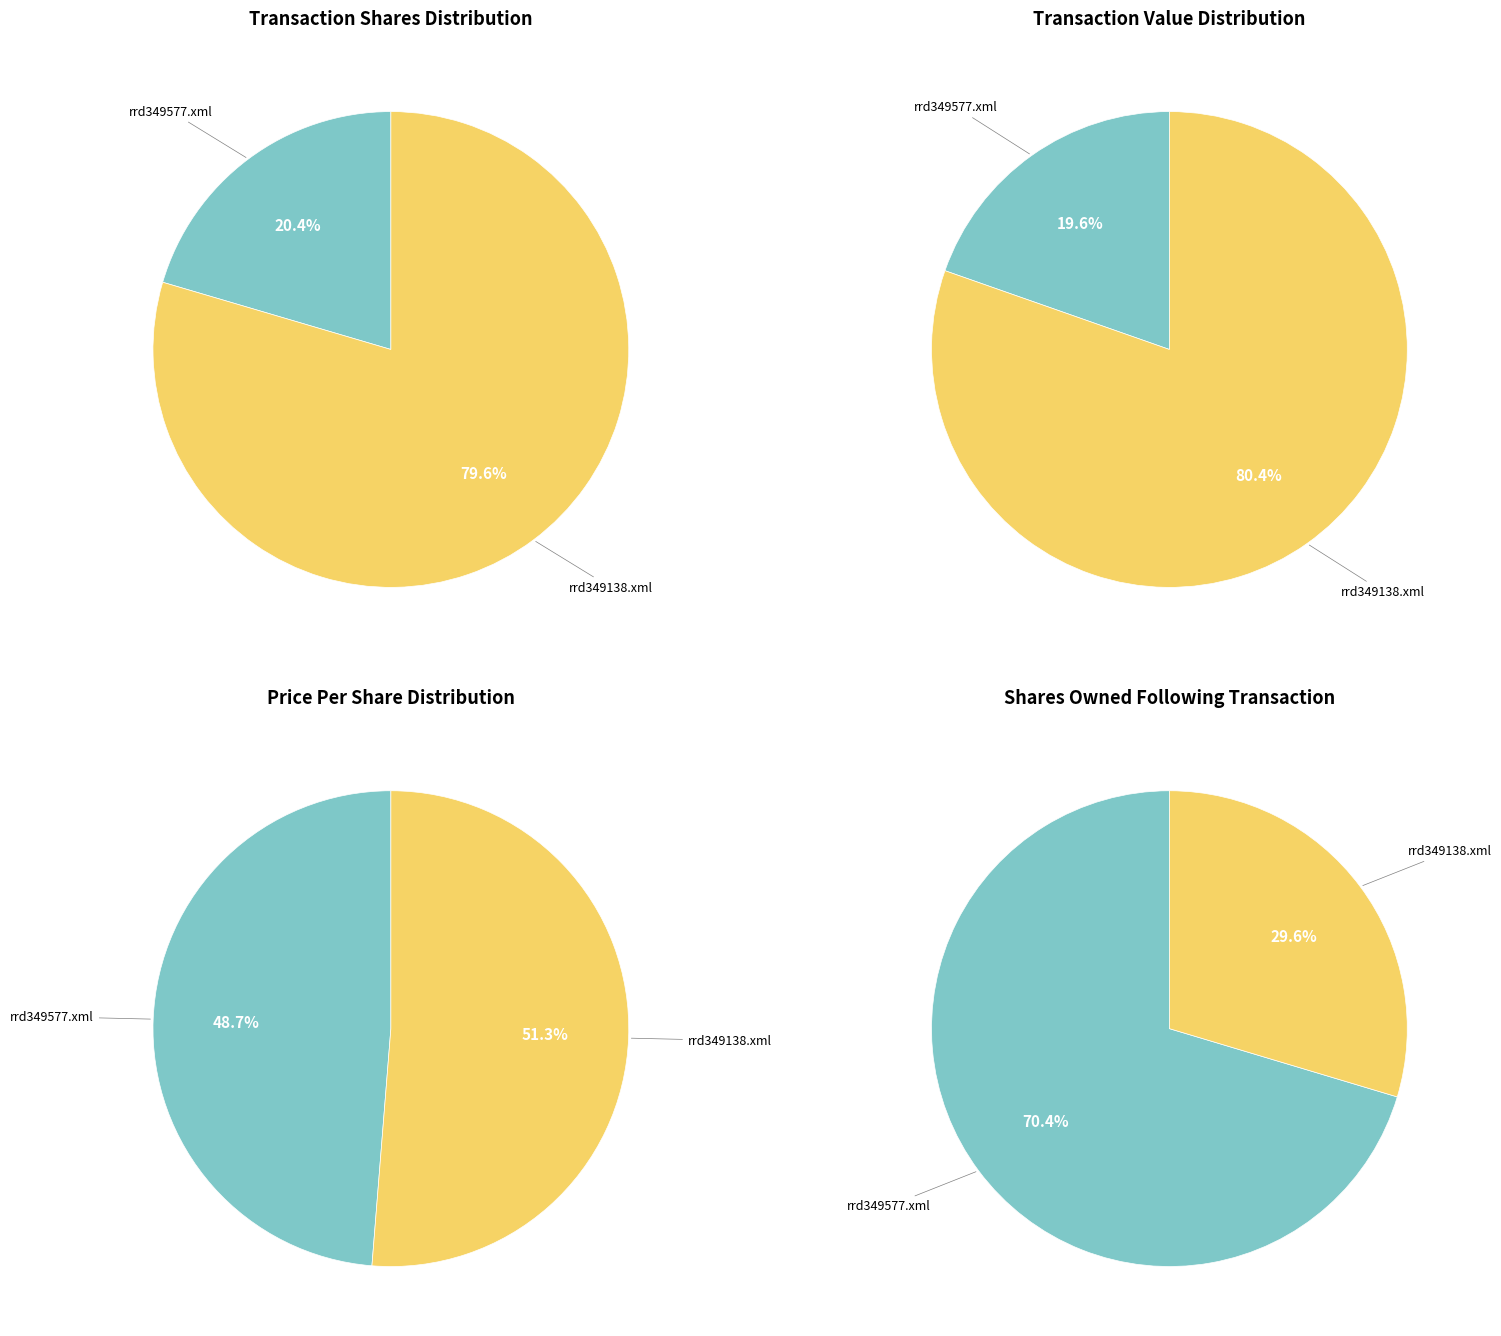

Which series has the largest range (max minus min)?

transactionValue